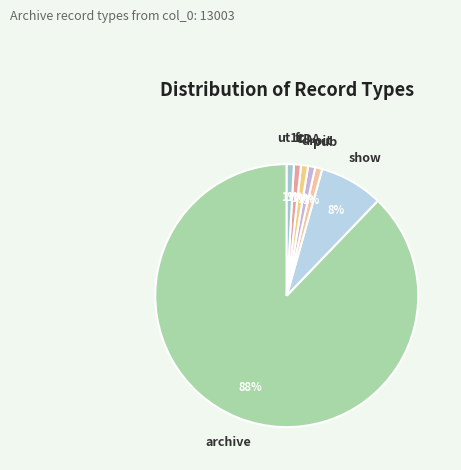

To the nearest percent, what is the combined percentage of pub and show?

9%